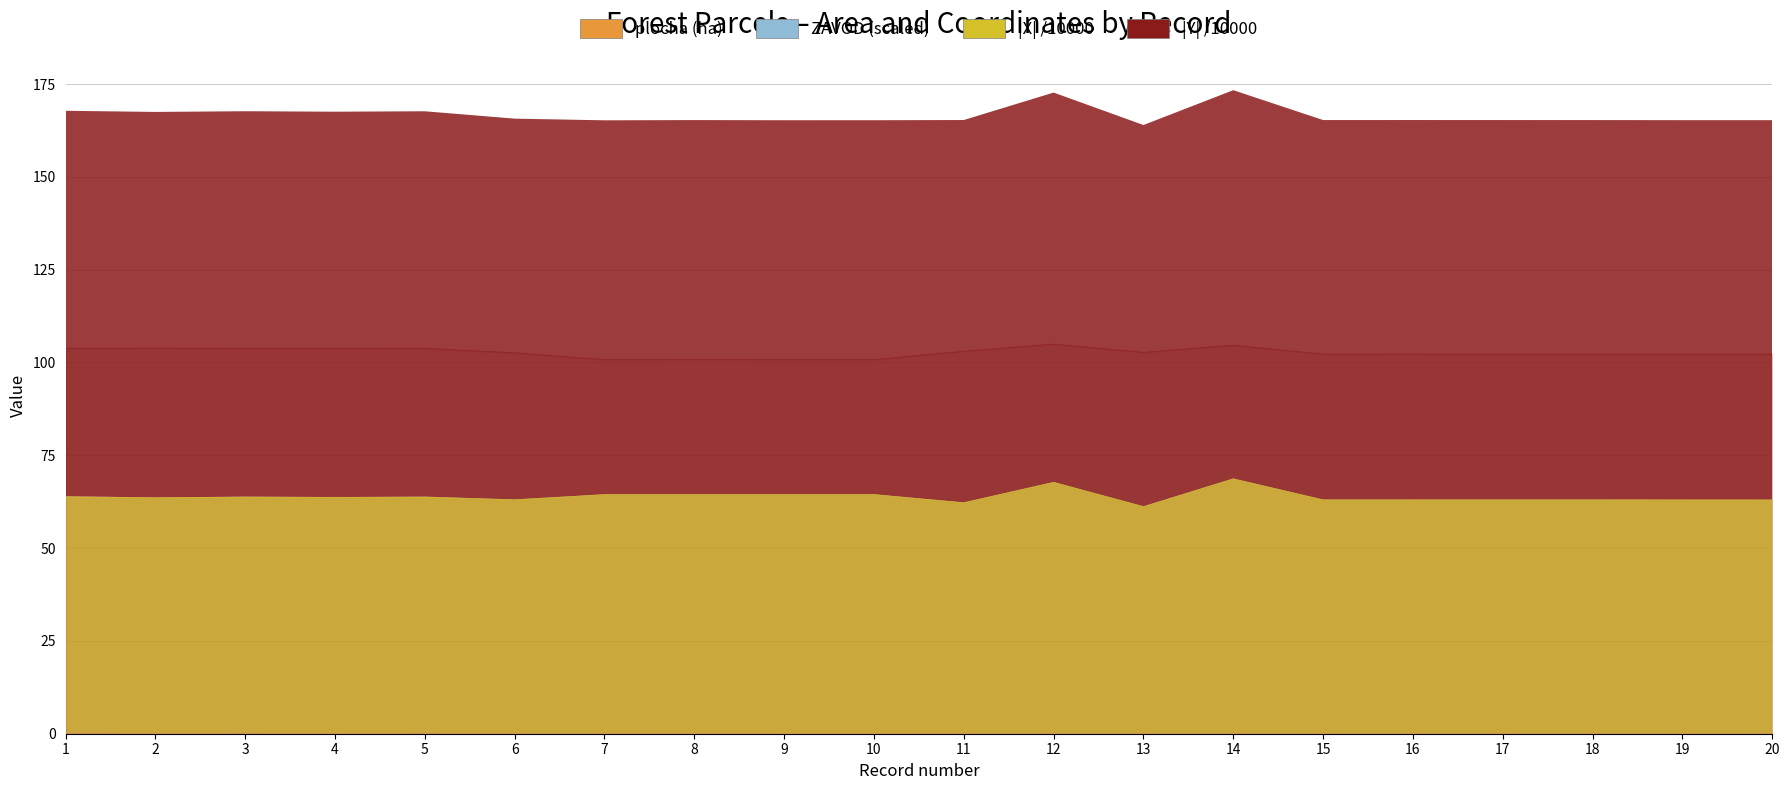

What is the total value across all series at 6?

165.6